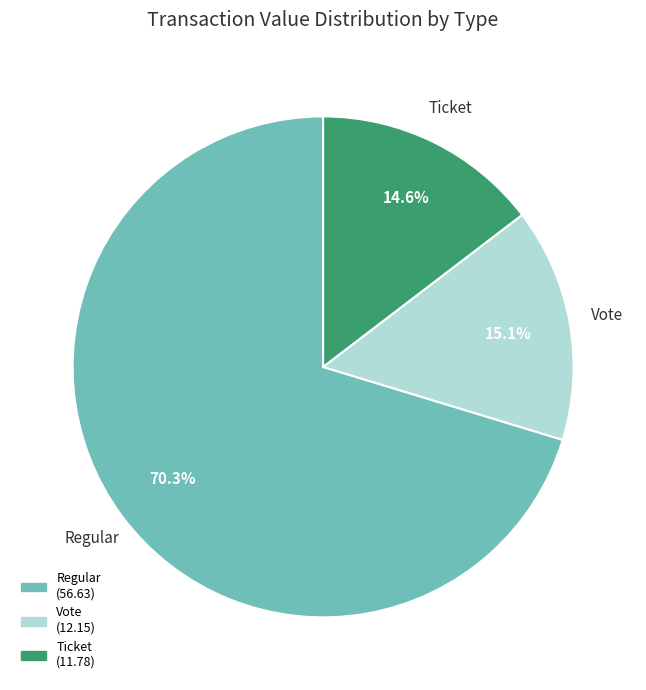

Count the number of slices in the pie.

3